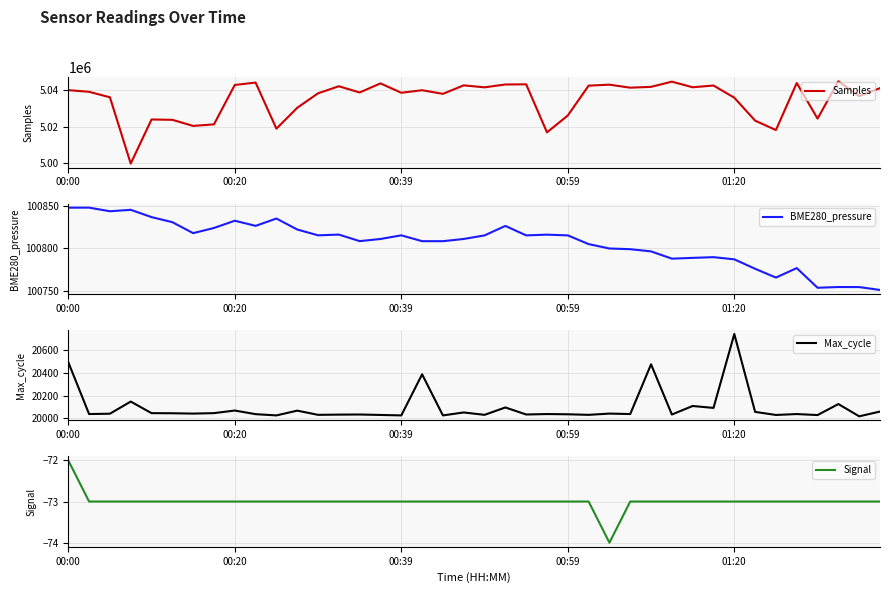

True or false: BME280_pressure and Signal intersect in this chart.

False